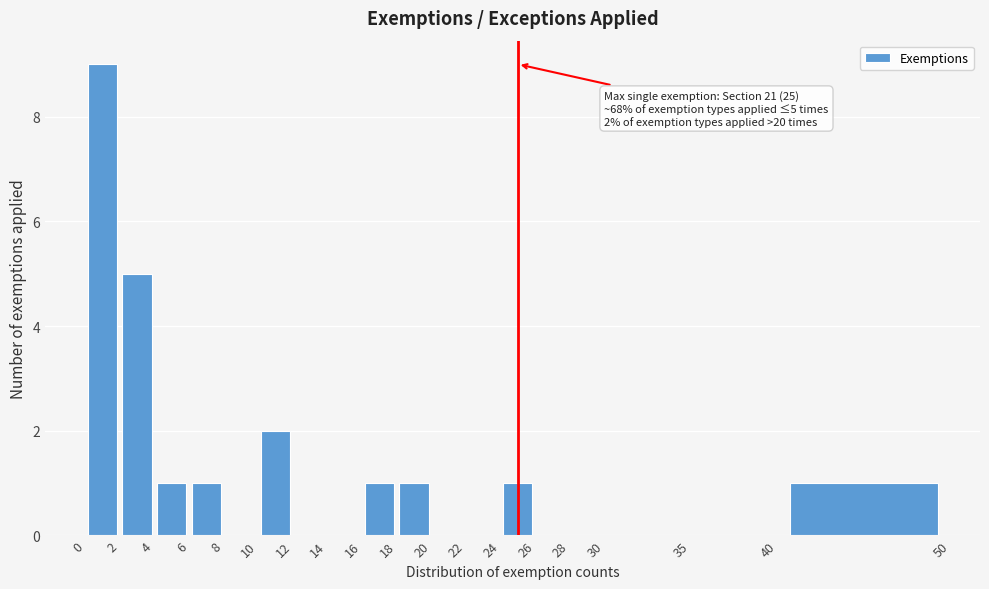

Which range on the x-axis has the tallest bar?

0 to 2